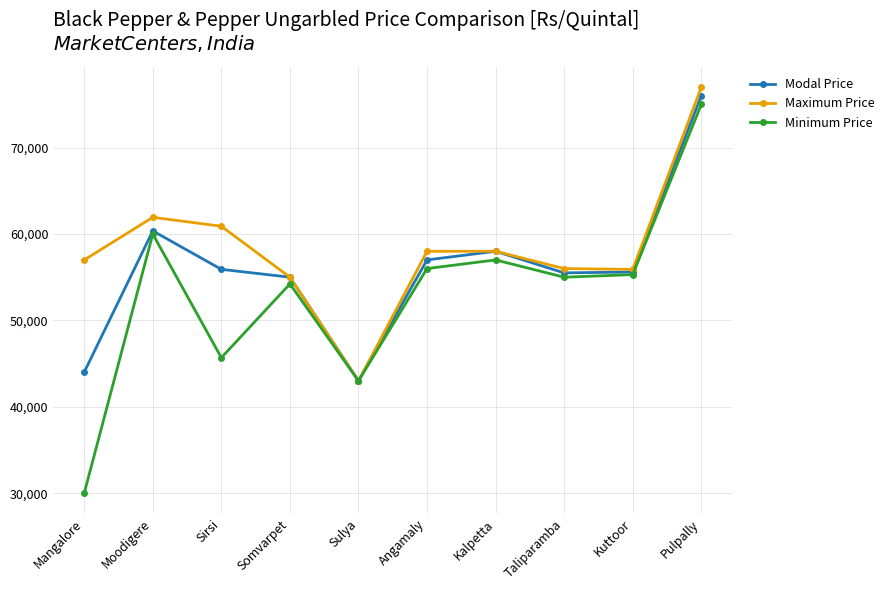

What is the greatest value displayed?

77000